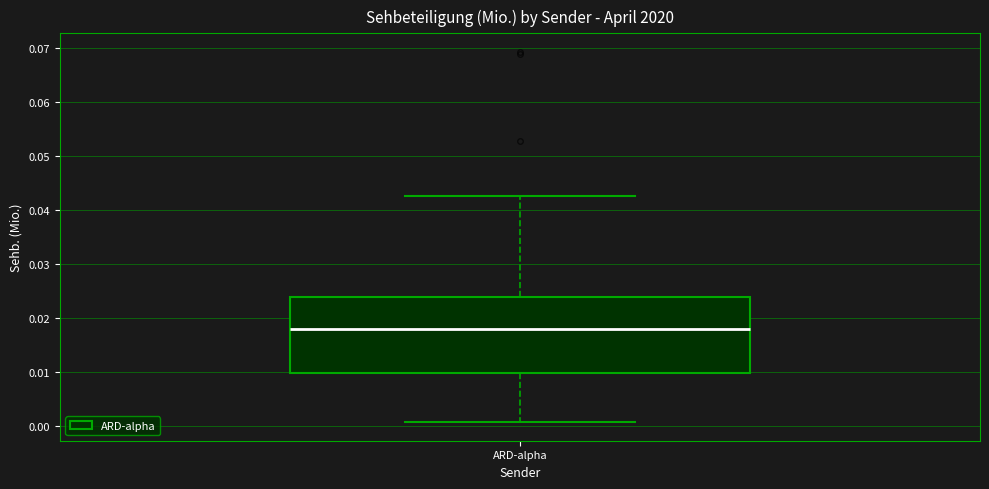

Read this box plot against the y-axis: the position of the median line, the range covered by the box, and the ends of both whiskers. The values are not printed on the chart, so give them approximately, as read against the axis.

median 0.018, box 0.010 to 0.024, whiskers 0.001 to 0.043